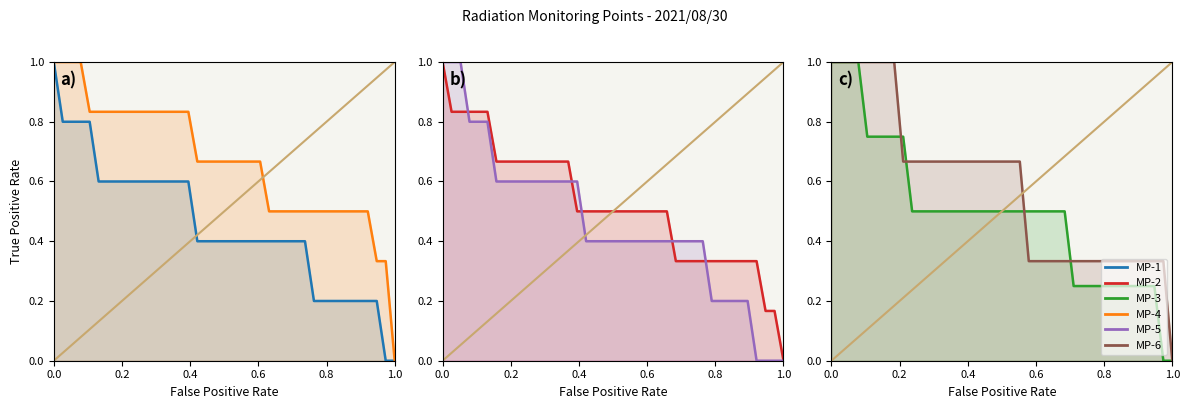

How many data points does each series have?

39